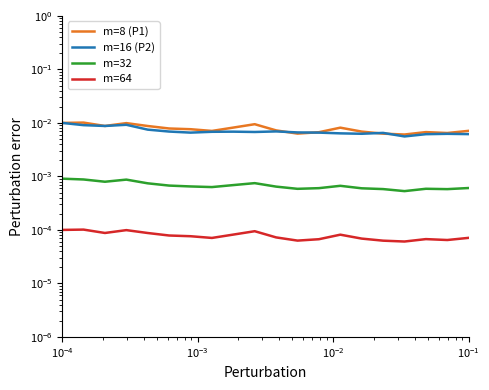

True or false: m=64 and m=8 (P1) cross at least once.

False